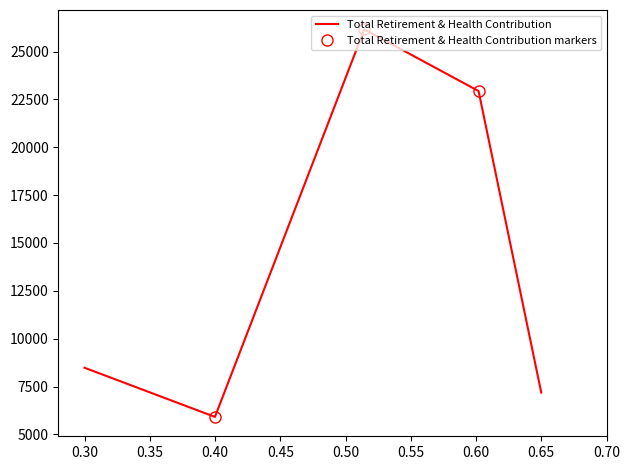

Does the chart have visible grid lines?

No